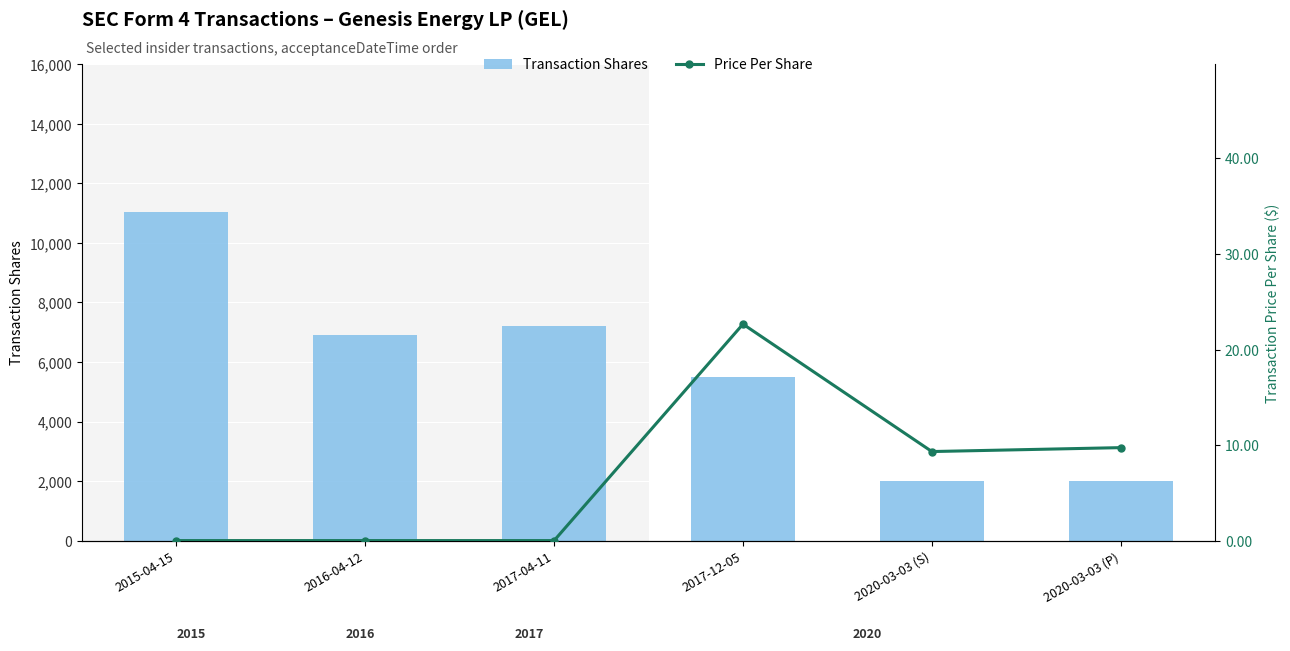

How many values in the Price Per Share series are below 9?

3